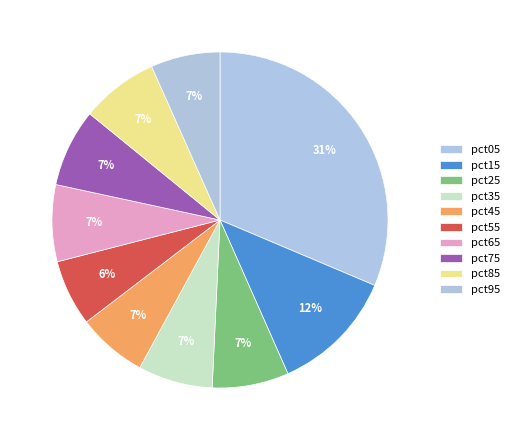

Rank the categories by value from lowest to highest.

pct55, pct95, pct45, pct35, pct25, pct65, pct85, pct75, pct15, pct05